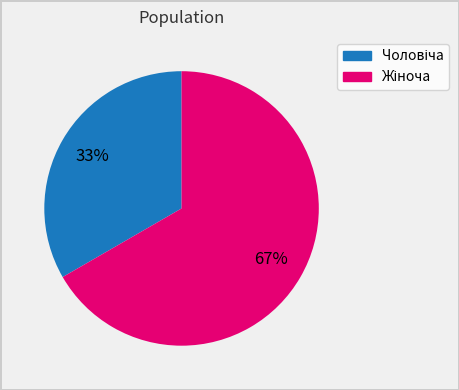

Does any single category account for the majority?

Yes